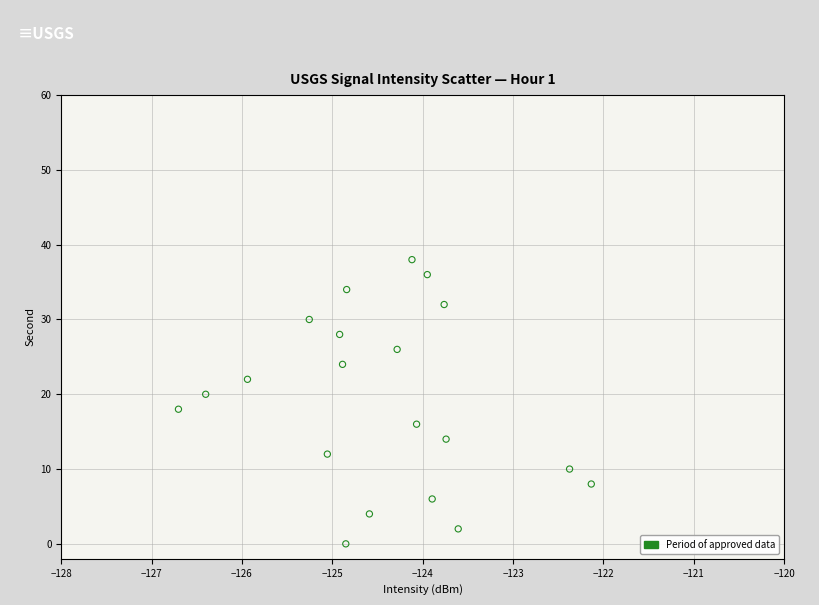

What is the range of Y values (max minus min)?

38